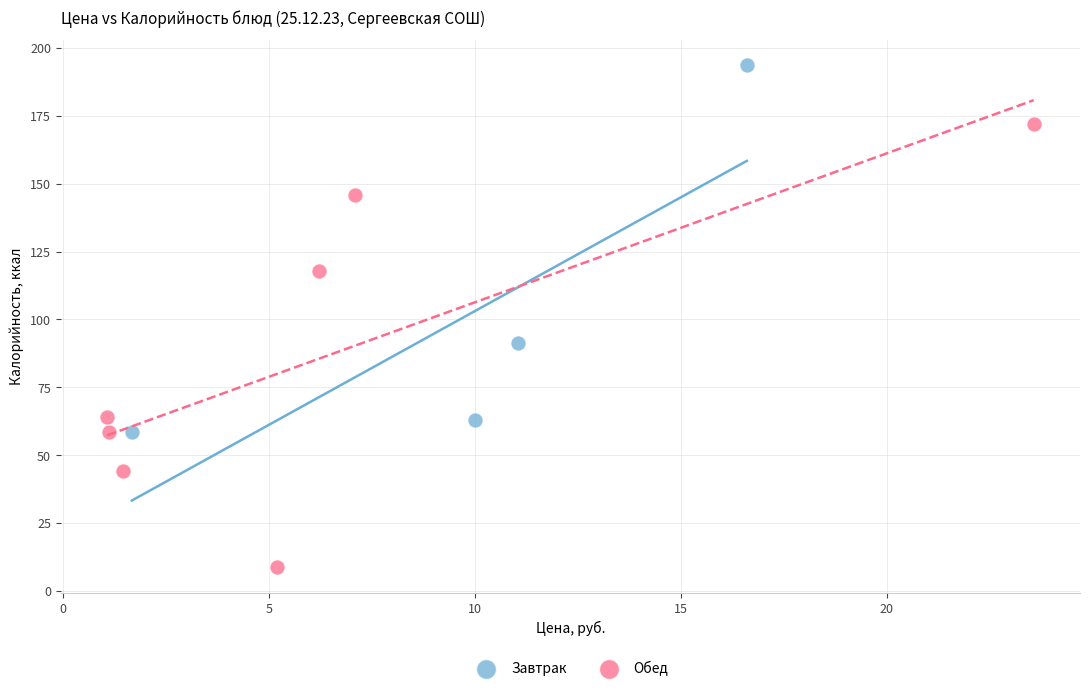

Which series contains the lowest Y value?

Обед